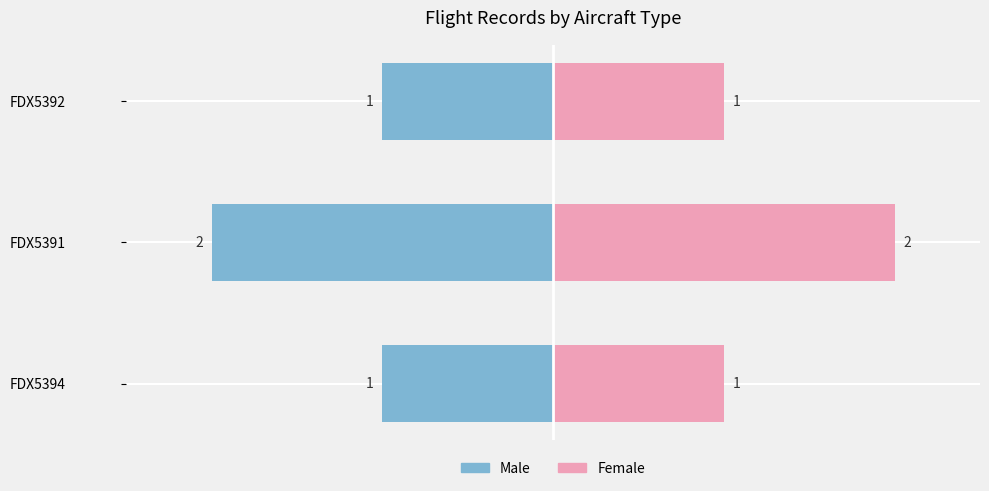

What are all the series names shown in the legend?

Male, Female